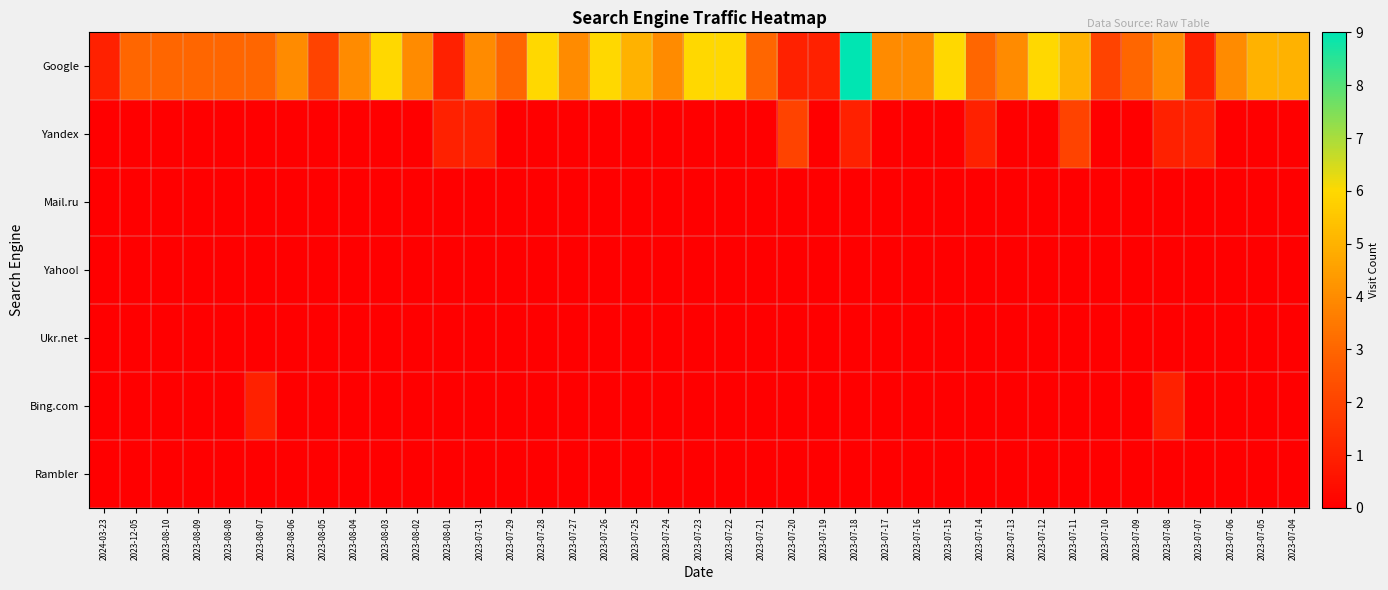

Reading left to right, list all the values displayed in this chart.

Google: 2024-03-23=1	2023-12-05=3	2023-08-10=3	2023-08-09=3	2023-08-08=3	2023-08-07=3	2023-08-06=4	2023-08-05=2	2023-08-04=4	2023-08-03=6	2023-08-02=4	2023-08-01=1	2023-07-31=4	2023-07-29=3	2023-07-28=6	2023-07-27=4	2023-07-26=6	2023-07-25=5	2023-07-24=4	2023-07-23=6	2023-07-22=6	2023-07-21=3	2023-07-20=1	2023-07-19=1	2023-07-18=9	2023-07-17=4	2023-07-16=4	2023-07-15=6	2023-07-14=3	2023-07-13=4	2023-07-12=6	2023-07-11=5	2023-07-10=2	2023-07-09=3	2023-07-08=4	2023-07-07=1	2023-07-06=4	2023-07-05=5	2023-07-04=5
Yandex: 2024-03-23=0	2023-12-05=0	2023-08-10=0	2023-08-09=0	2023-08-08=0	2023-08-07=0	2023-08-06=0	2023-08-05=0	2023-08-04=0	2023-08-03=0	2023-08-02=0	2023-08-01=1	2023-07-31=1	2023-07-29=0	2023-07-28=0	2023-07-27=0	2023-07-26=0	2023-07-25=0	2023-07-24=0	2023-07-23=0	2023-07-22=0	2023-07-21=0	2023-07-20=2	2023-07-19=0	2023-07-18=1	2023-07-17=0	2023-07-16=0	2023-07-15=0	2023-07-14=1	2023-07-13=0	2023-07-12=0	2023-07-11=2	2023-07-10=0	2023-07-09=0	2023-07-08=1	2023-07-07=1	2023-07-06=0	2023-07-05=0	2023-07-04=0
Mail.ru: 2024-03-23=0	2023-12-05=0	2023-08-10=0	2023-08-09=0	2023-08-08=0	2023-08-07=0	2023-08-06=0	2023-08-05=0	2023-08-04=0	2023-08-03=0	2023-08-02=0	2023-08-01=0	2023-07-31=0	2023-07-29=0	2023-07-28=0	2023-07-27=0	2023-07-26=0	2023-07-25=0	2023-07-24=0	2023-07-23=0	2023-07-22=0	2023-07-21=0	2023-07-20=0	2023-07-19=0	2023-07-18=0	2023-07-17=0	2023-07-16=0	2023-07-15=0	2023-07-14=0	2023-07-13=0	2023-07-12=0	2023-07-11=0	2023-07-10=0	2023-07-09=0	2023-07-08=0	2023-07-07=0	2023-07-06=0	2023-07-05=0	2023-07-04=0
Yahoo!: 2024-03-23=0	2023-12-05=0	2023-08-10=0	2023-08-09=0	2023-08-08=0	2023-08-07=0	2023-08-06=0	2023-08-05=0	2023-08-04=0	2023-08-03=0	2023-08-02=0	2023-08-01=0	2023-07-31=0	2023-07-29=0	2023-07-28=0	2023-07-27=0	2023-07-26=0	2023-07-25=0	2023-07-24=0	2023-07-23=0	2023-07-22=0	2023-07-21=0	2023-07-20=0	2023-07-19=0	2023-07-18=0	2023-07-17=0	2023-07-16=0	2023-07-15=0	2023-07-14=0	2023-07-13=0	2023-07-12=0	2023-07-11=0	2023-07-10=0	2023-07-09=0	2023-07-08=0	2023-07-07=0	2023-07-06=0	2023-07-05=0	2023-07-04=0
Ukr.net: 2024-03-23=0	2023-12-05=0	2023-08-10=0	2023-08-09=0	2023-08-08=0	2023-08-07=0	2023-08-06=0	2023-08-05=0	2023-08-04=0	2023-08-03=0	2023-08-02=0	2023-08-01=0	2023-07-31=0	2023-07-29=0	2023-07-28=0	2023-07-27=0	2023-07-26=0	2023-07-25=0	2023-07-24=0	2023-07-23=0	2023-07-22=0	2023-07-21=0	2023-07-20=0	2023-07-19=0	2023-07-18=0	2023-07-17=0	2023-07-16=0	2023-07-15=0	2023-07-14=0	2023-07-13=0	2023-07-12=0	2023-07-11=0	2023-07-10=0	2023-07-09=0	2023-07-08=0	2023-07-07=0	2023-07-06=0	2023-07-05=0	2023-07-04=0
Bing.com: 2024-03-23=0	2023-12-05=0	2023-08-10=0	2023-08-09=0	2023-08-08=0	2023-08-07=1	2023-08-06=0	2023-08-05=0	2023-08-04=0	2023-08-03=0	2023-08-02=0	2023-08-01=0	2023-07-31=0	2023-07-29=0	2023-07-28=0	2023-07-27=0	2023-07-26=0	2023-07-25=0	2023-07-24=0	2023-07-23=0	2023-07-22=0	2023-07-21=0	2023-07-20=0	2023-07-19=0	2023-07-18=0	2023-07-17=0	2023-07-16=0	2023-07-15=0	2023-07-14=0	2023-07-13=0	2023-07-12=0	2023-07-11=0	2023-07-10=0	2023-07-09=0	2023-07-08=1	2023-07-07=0	2023-07-06=0	2023-07-05=0	2023-07-04=0
Rambler: 2024-03-23=0	2023-12-05=0	2023-08-10=0	2023-08-09=0	2023-08-08=0	2023-08-07=0	2023-08-06=0	2023-08-05=0	2023-08-04=0	2023-08-03=0	2023-08-02=0	2023-08-01=0	2023-07-31=0	2023-07-29=0	2023-07-28=0	2023-07-27=0	2023-07-26=0	2023-07-25=0	2023-07-24=0	2023-07-23=0	2023-07-22=0	2023-07-21=0	2023-07-20=0	2023-07-19=0	2023-07-18=0	2023-07-17=0	2023-07-16=0	2023-07-15=0	2023-07-14=0	2023-07-13=0	2023-07-12=0	2023-07-11=0	2023-07-10=0	2023-07-09=0	2023-07-08=0	2023-07-07=0	2023-07-06=0	2023-07-05=0	2023-07-04=0